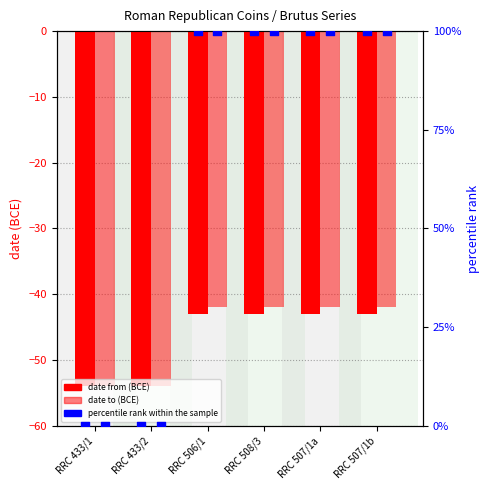

Which series has the largest total across all categories?

percentile rank within the sample